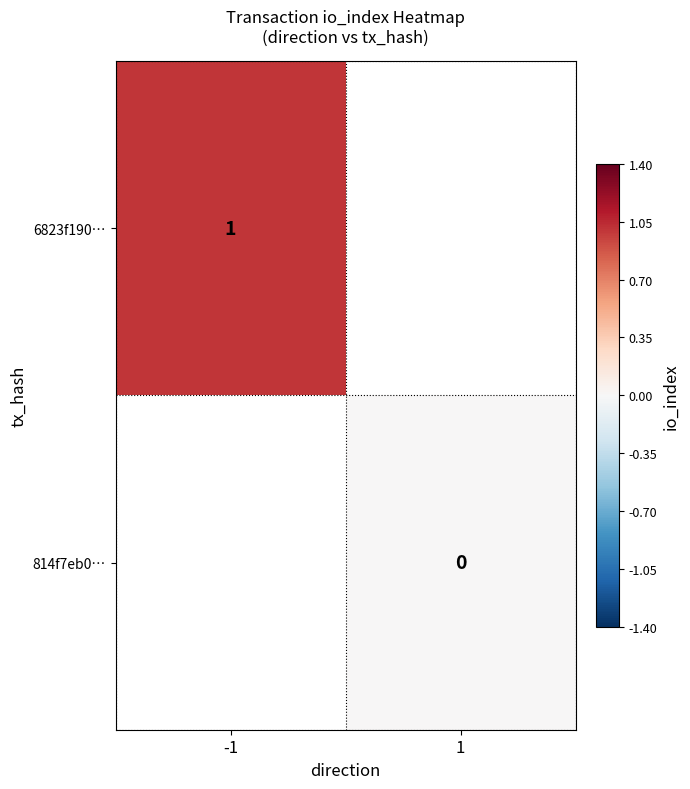

How many data points does each series have?

2